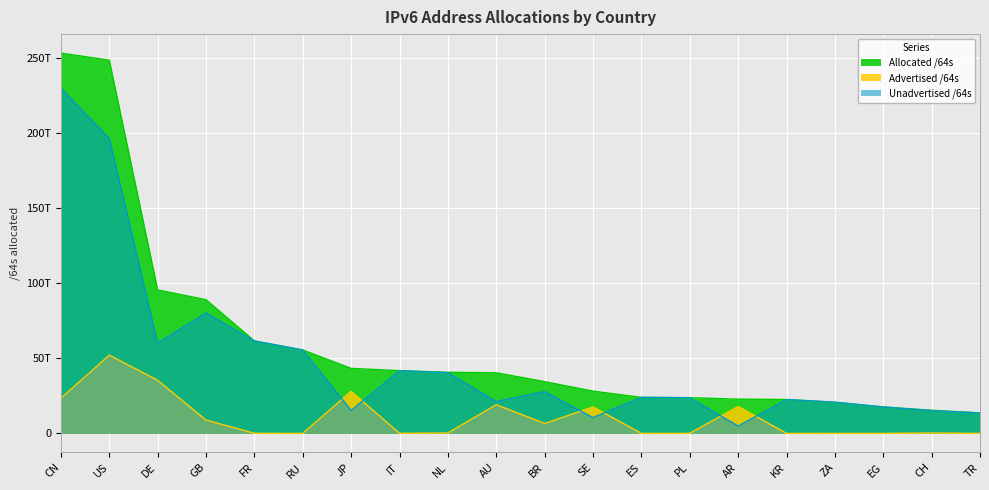

Reading left to right, transcribe all the data shown in this chart.

Allocated /64s: CN=253523335184384	US=248836867555328	DE=95653260165120	GB=89129176334336	FR=61658559873024	RU=55602666536960	JP=43349654372353	IT=41828956766208	NL=40733489692672	AU=40424310505472	BR=34490223624192	SE=28183597088768	ES=24021754183680	PL=23815608598528	AR=22827908792320	KR=22604413534209	ZA=20775122108416	EG=17635135848448	CH=15427533864960	TR=13640817770496
Advertised /64s: CN=23405787086848	US=52161748729856	DE=35403469029376	GB=8881993416704	FR=73014706176	RU=4296278016	JP=28031910739968	IT=81621221376	NL=264141668352	AU=19138612363264	BR=6580002029568	SE=17626546569216	ES=12885098496	PL=39192166400	AR=17941694382080	KR=29302325248	ZA=12952010752	EG=12884901888	CH=274878627840	TR=4294967296
Unadvertised /64s: CN=230117548097536	US=196675118825472	DE=60249791135744	GB=80247182917632	FR=61585545166848	RU=55598370258944	JP=15317743632385	IT=41747335544832	NL=40469348024320	AU=21285698142208	BR=27910221594624	SE=10557050519552	ES=24008869085184	PL=23776416432128	AR=4886214410240	KR=22575111208961	ZA=20762170097664	EG=17622250946560	CH=15152655237120	TR=13636522803200